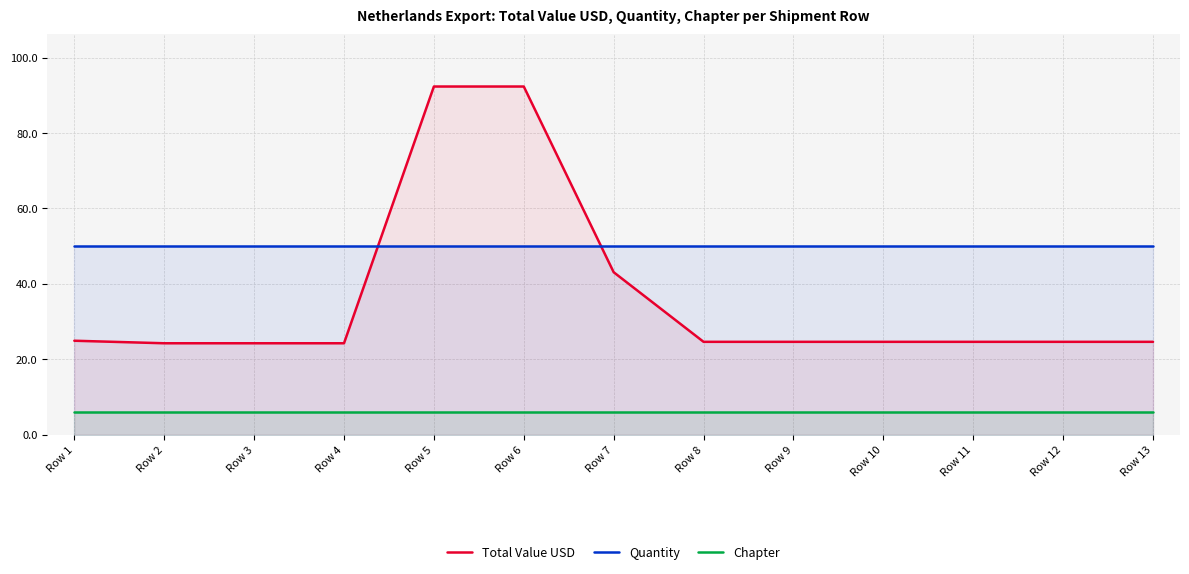

Reading left to right, list all the values displayed in this chart.

Total Value USD: Row 1=24.9	Row 2=24.2	Row 3=24.2	Row 4=24.2	Row 5=92.3	Row 6=92.3	Row 7=43.1	Row 8=24.6	Row 9=24.6	Row 10=24.6	Row 11=24.6	Row 12=24.6	Row 13=24.6
Quantity: Row 1=50.0	Row 2=50.0	Row 3=50.0	Row 4=50.0	Row 5=50.0	Row 6=50.0	Row 7=50.0	Row 8=50.0	Row 9=50.0	Row 10=50.0	Row 11=50.0	Row 12=50.0	Row 13=50.0
Chapter: Row 1=6.0	Row 2=6.0	Row 3=6.0	Row 4=6.0	Row 5=6.0	Row 6=6.0	Row 7=6.0	Row 8=6.0	Row 9=6.0	Row 10=6.0	Row 11=6.0	Row 12=6.0	Row 13=6.0